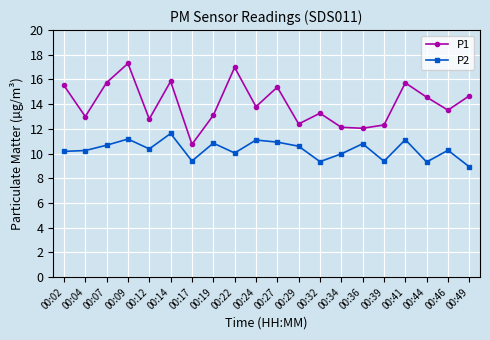

Is this an area chart (filled region under the line)?

No